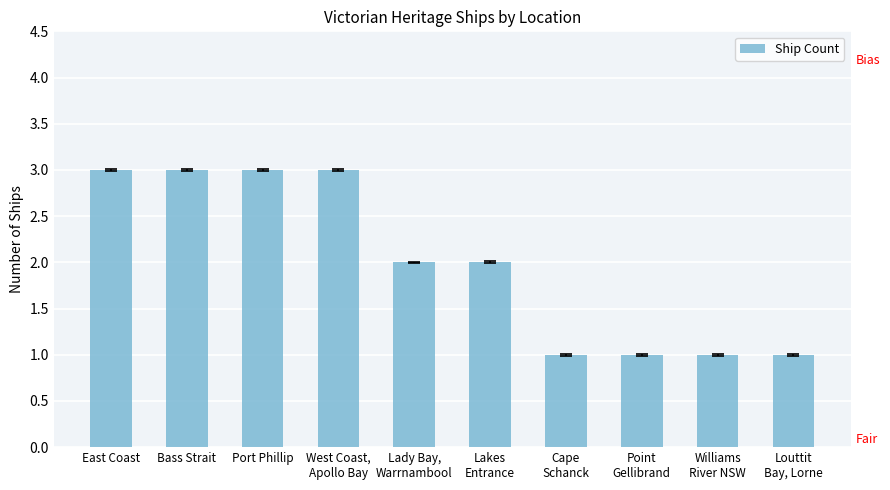

What is the label of the 3rd bar from the left?

Port Phillip